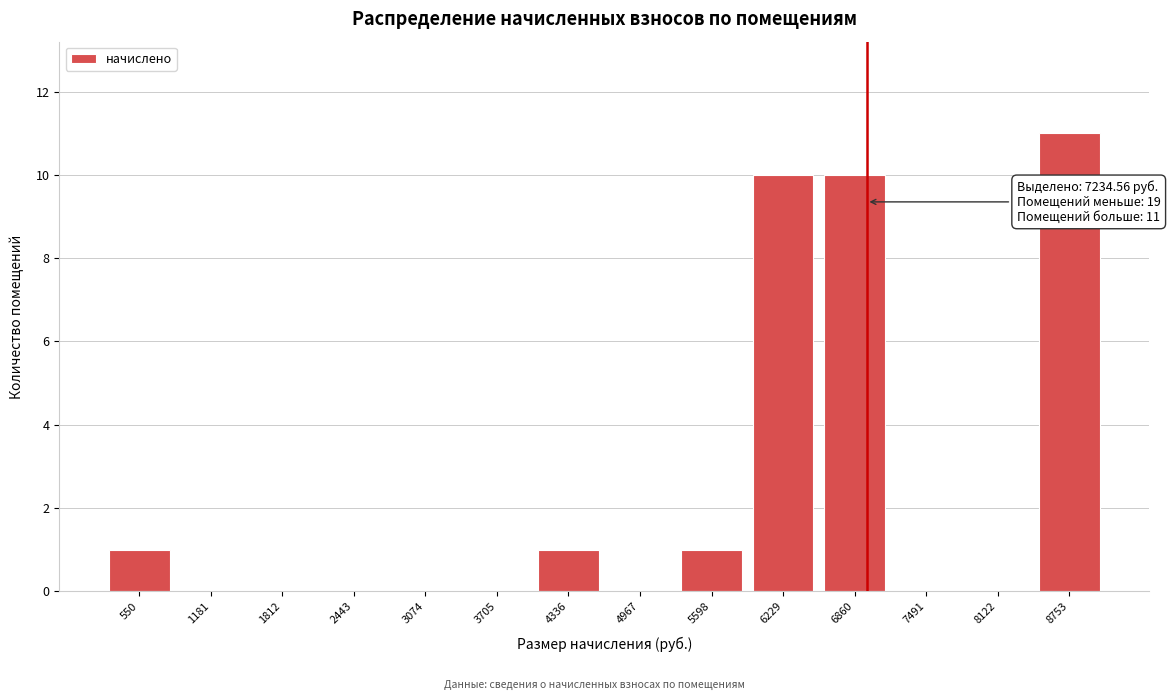

Reading left to right, what are all the values shown in this chart?

550=1	1181=0	1812=0	2443=0	3074=0	3705=0	4336=1	4967=0	5598=1	6229=10	6860=10	7491=0	8122=0	8753=11